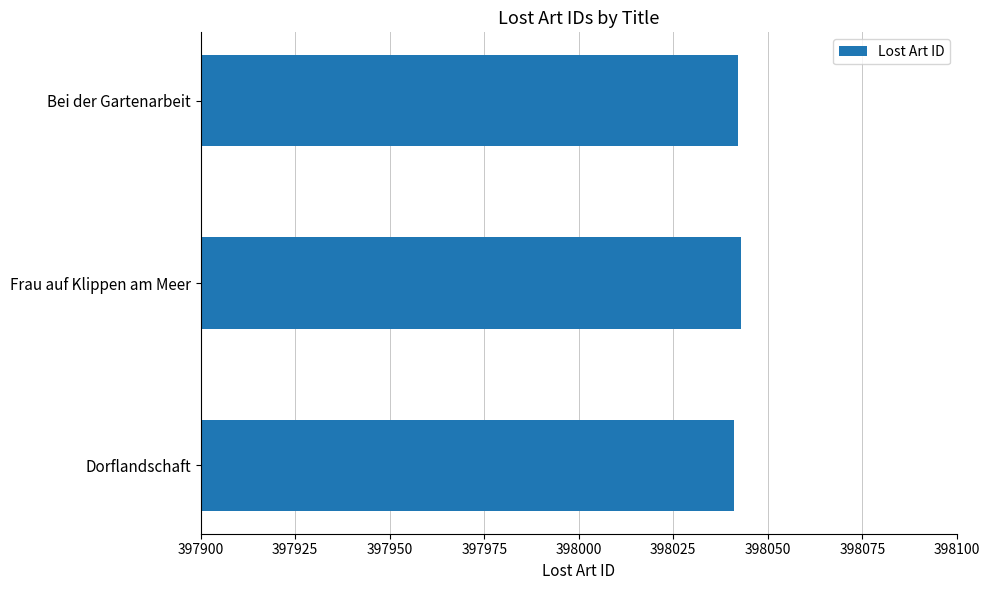

Reading top to bottom, list all the values displayed in this chart.

Bei der Gartenarbeit=398042	Frau auf Klippen am Meer=398043	Dorflandschaft=398041